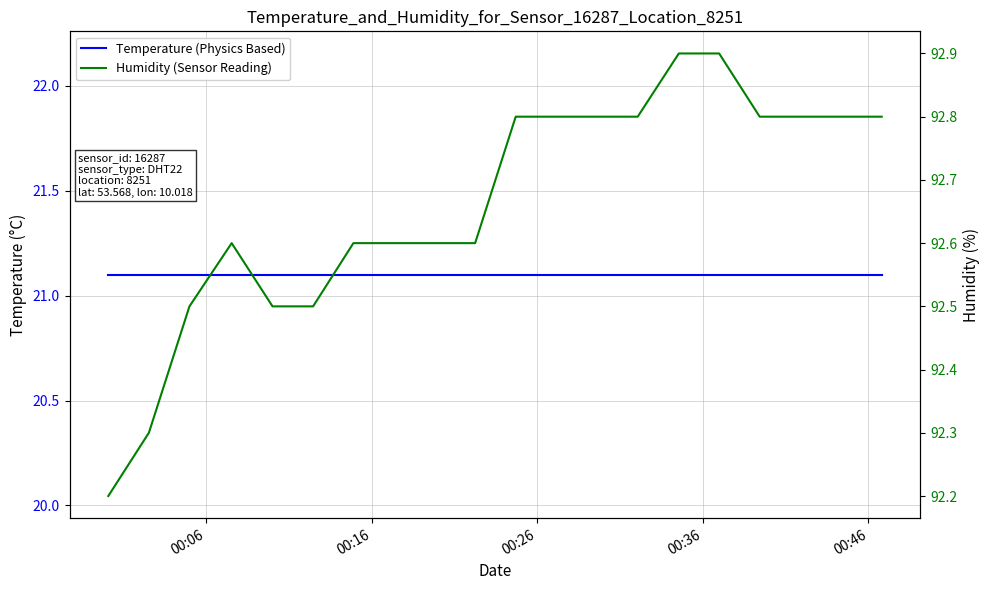

How many lines are shown in the chart?

2